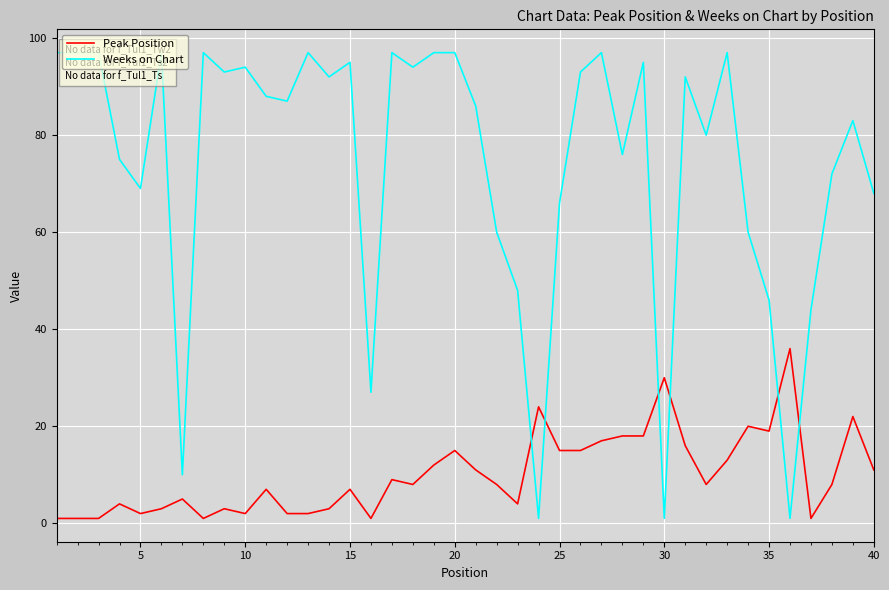

How many lines are shown in the chart?

2